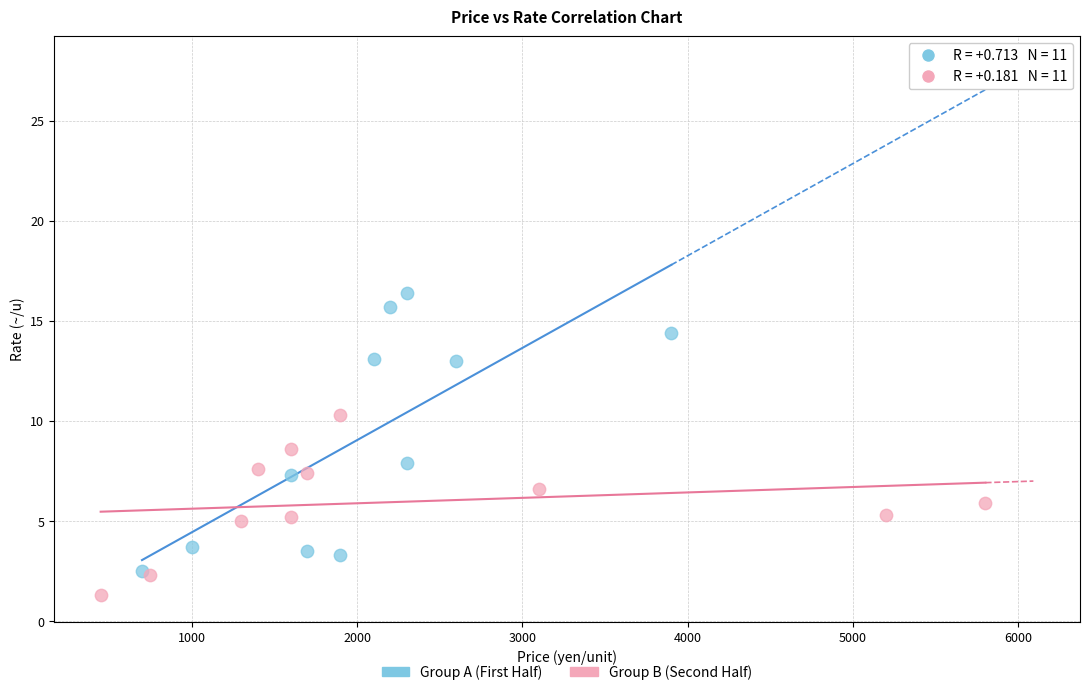

Which series has the largest Y range (max minus min)?

Group A (First Half)